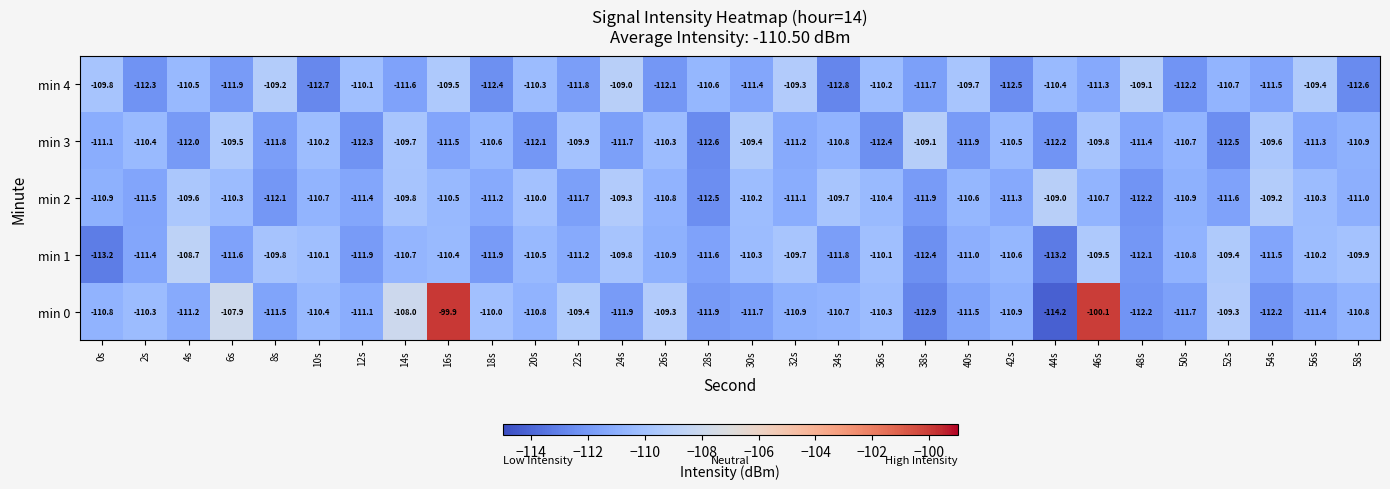

What is the difference between the highest and lowest values at 18s?

2.4